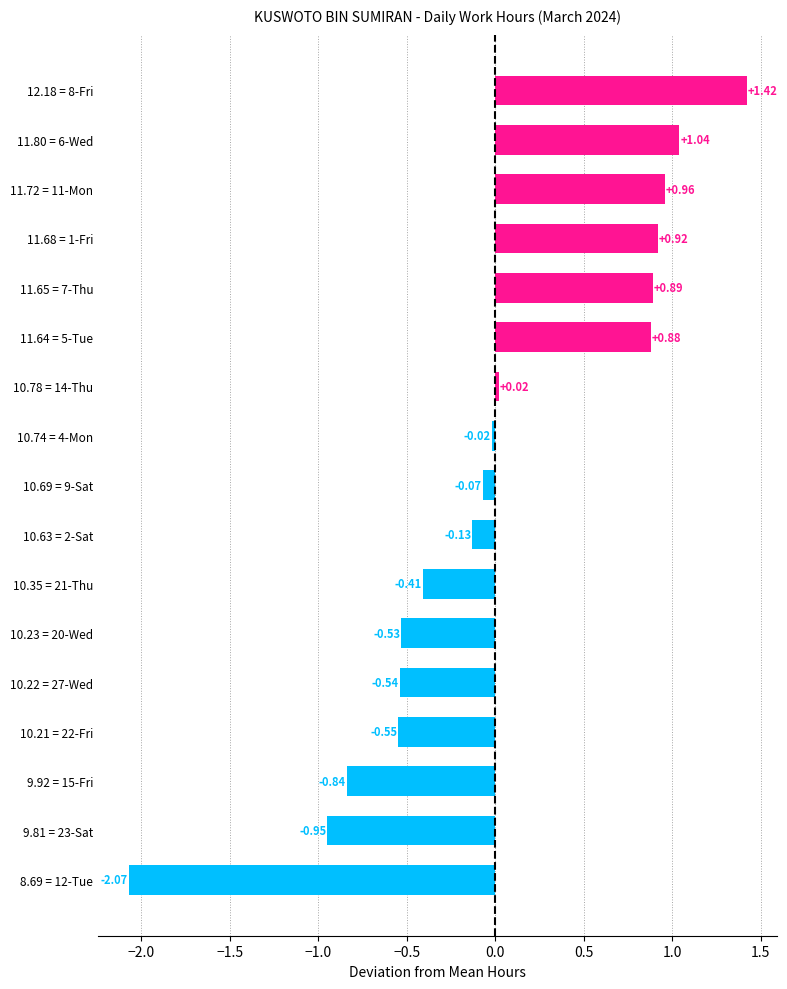

List the labels in order of value, largest first.

12.18 = 8-Fri, 11.80 = 6-Wed, 11.72 = 11-Mon, 11.68 = 1-Fri, 11.65 = 7-Thu, 11.64 = 5-Tue, 10.78 = 14-Thu, 10.74 = 4-Mon, 10.69 = 9-Sat, 10.63 = 2-Sat, 10.35 = 21-Thu, 10.23 = 20-Wed, 10.22 = 27-Wed, 10.21 = 22-Fri, 9.92 = 15-Fri, 9.81 = 23-Sat, 8.69 = 12-Tue